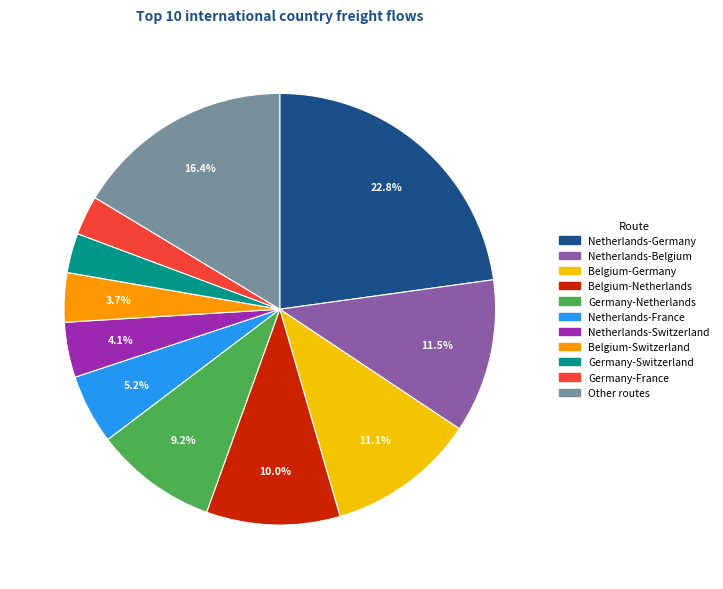

What percentage is the Netherlands-Switzerland slice, to the nearest percent?

4%